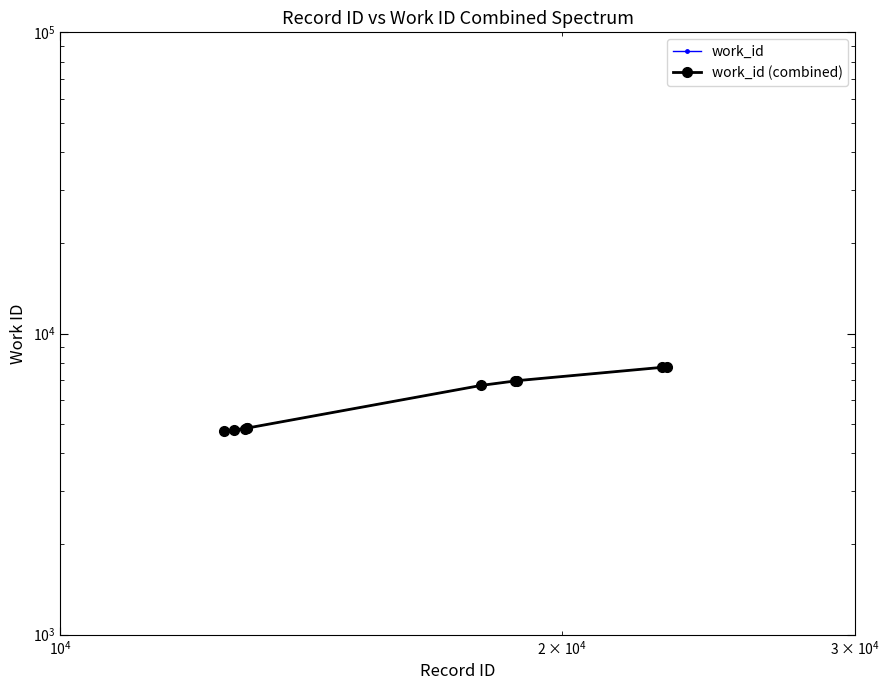

Which series has the widest spread of values?

work_id